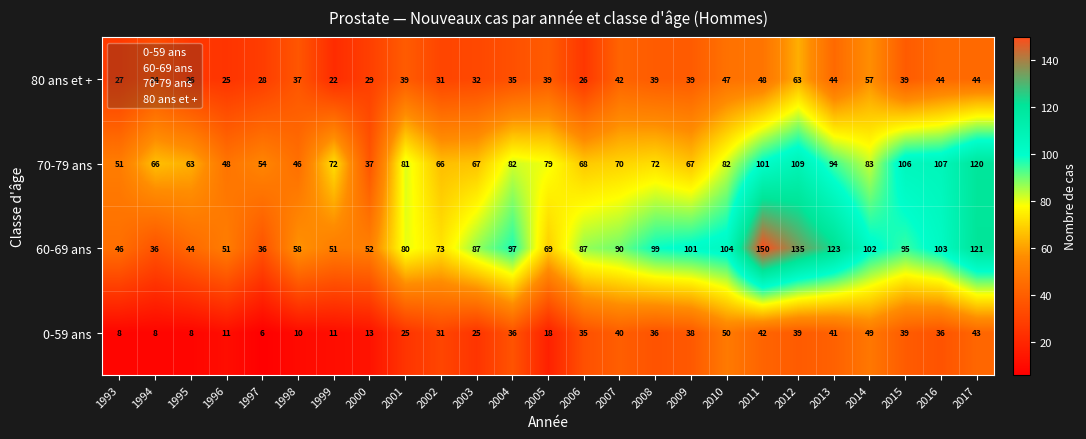

At 2017, list the series in order from largest to smallest.

60-69 ans, 70-79 ans, 80 ans et +, 0-59 ans